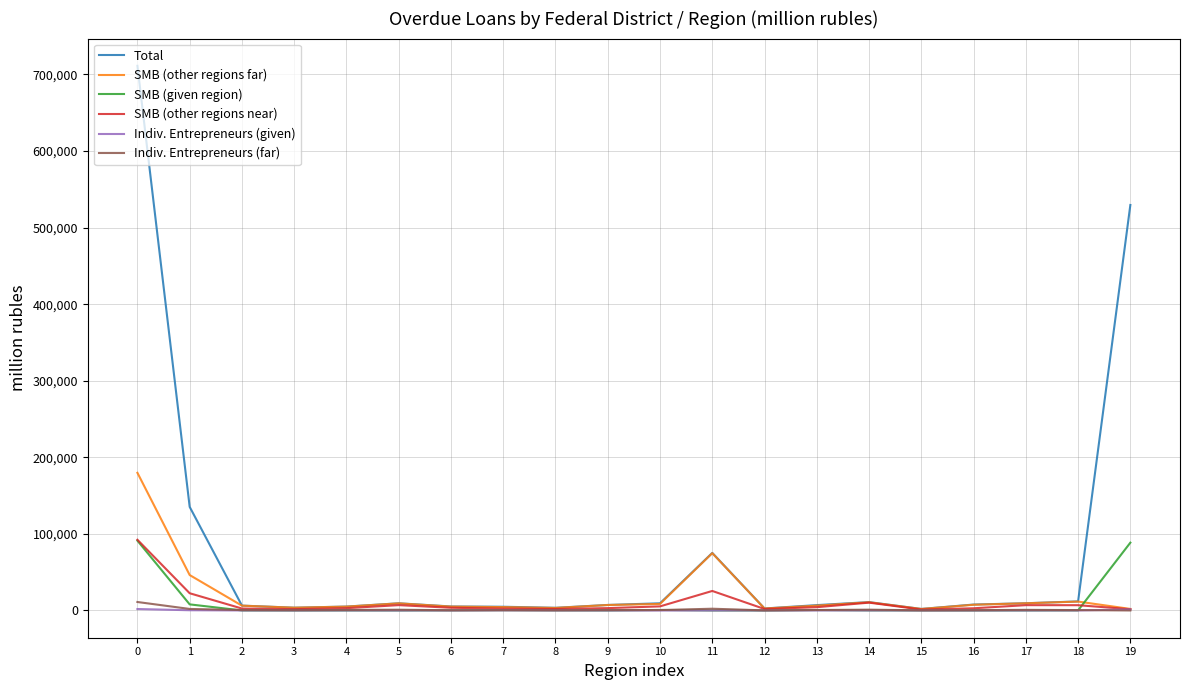

What is the maximum value for SMB (other regions far)?

179805